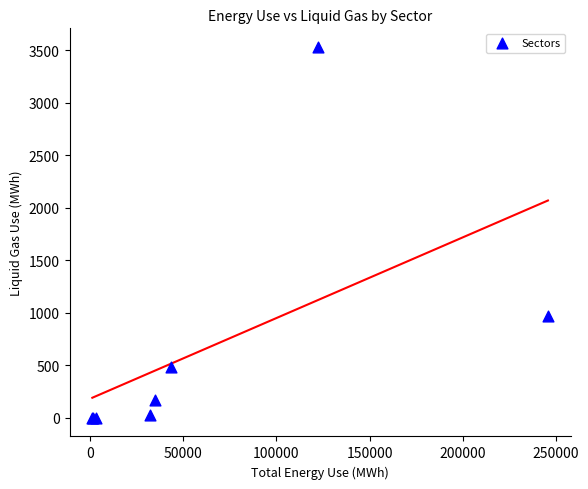

What Y value in the scatter plot is closest to 1765?

971.9